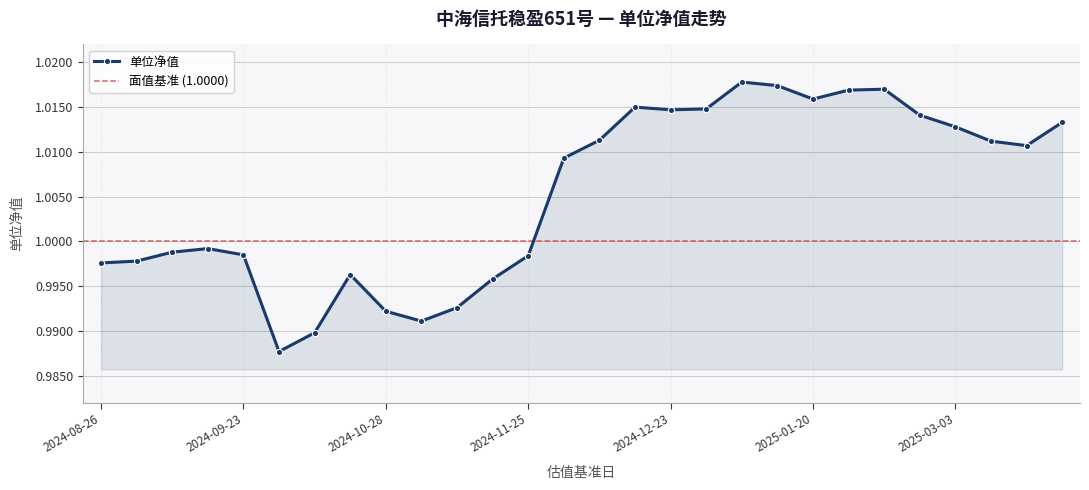

List the labels in order of value, smallest first.

2024-10-08, 2024-10-14, 2024-11-04, 2024-10-28, 2024-11-11, 2024-11-18, 2024-10-21, 2024-08-26, 2024-09-02, 2024-11-25, 2024-09-23, 2024-09-09, 2024-09-18, 2024-12-02, 2025-03-17, 2025-03-10, 2024-12-09, 2025-03-03, 2025-03-24, 2025-02-24, 2024-12-23, 2024-12-30, 2024-12-16, 2025-01-20, 2025-02-10, 2025-02-17, 2025-01-13, 2025-01-06